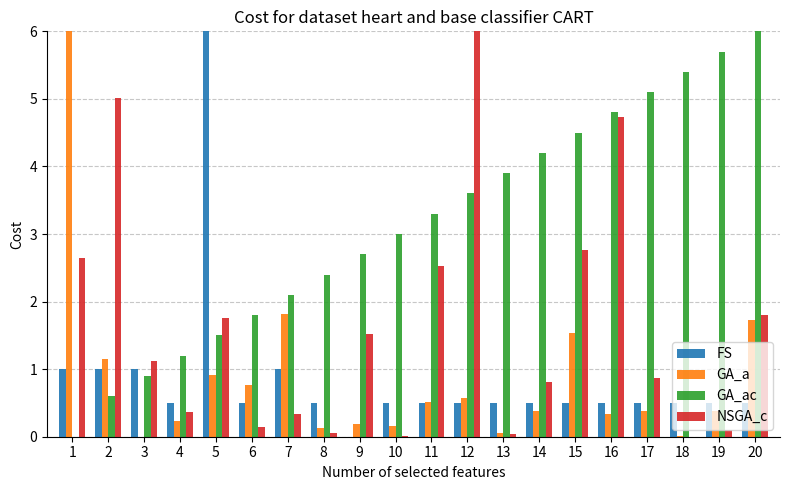

Is the value of FS at 13 greater than the value of NSGA_c at 15?

No